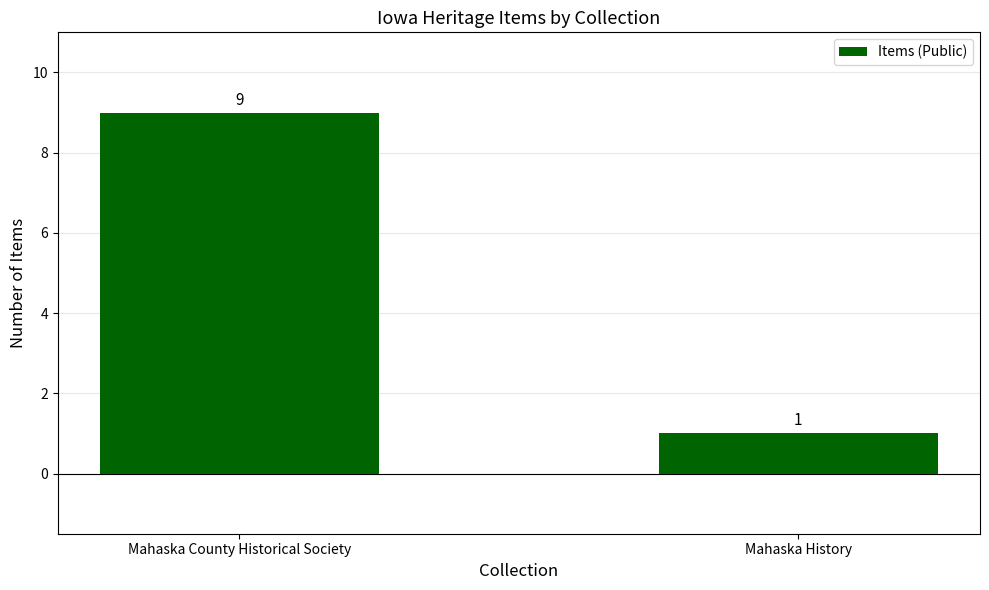

What position from the right is Mahaska History?

1